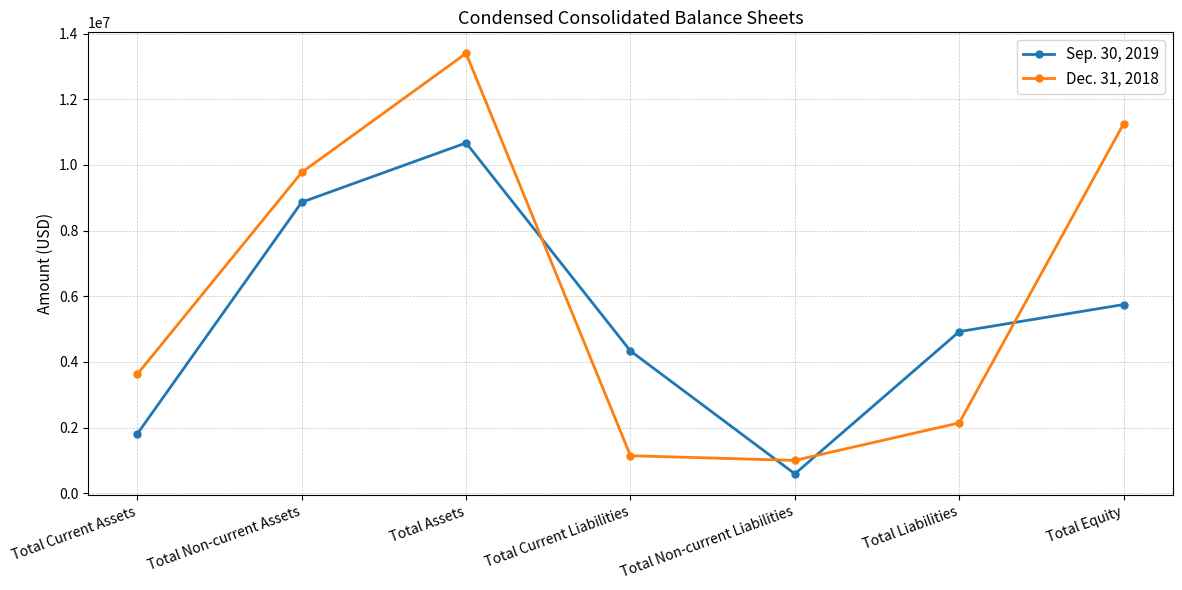

Does the chart display data point markers on the line(s)?

Yes